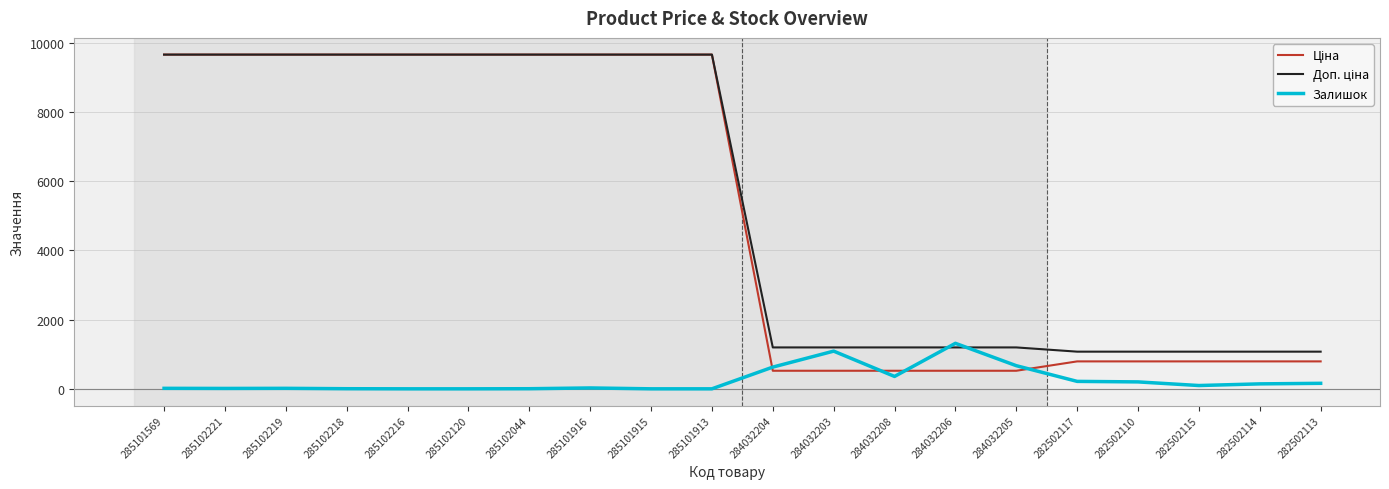

What is the total value across all series at 282502117?

2082.7